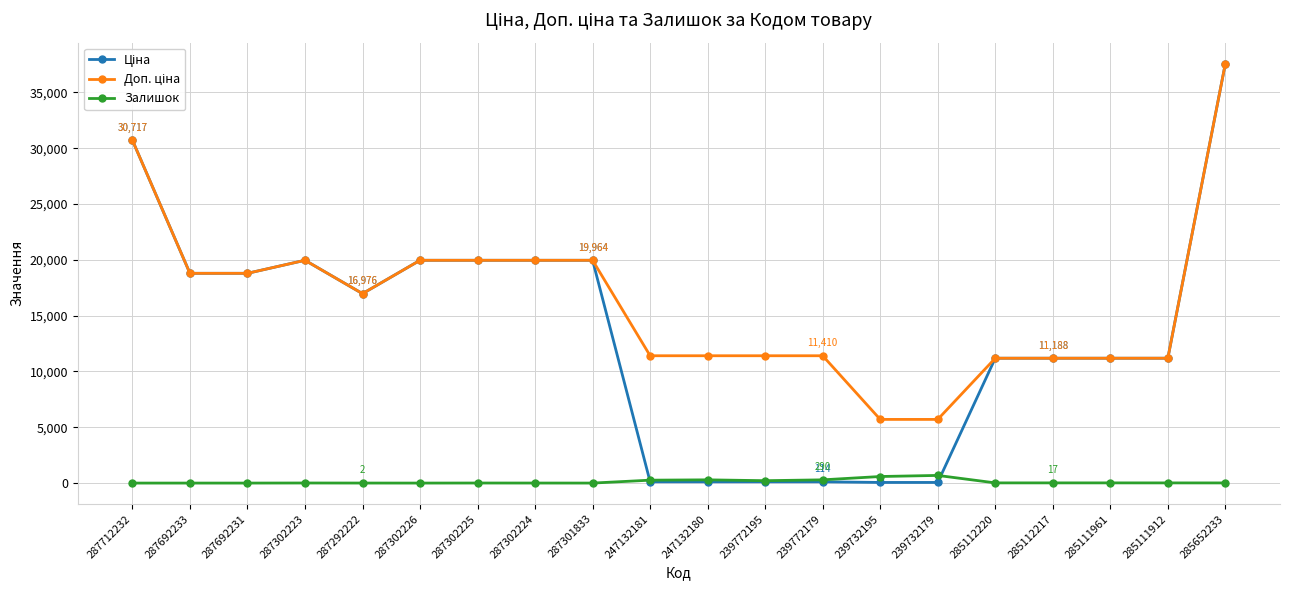

The Залишок series shows 686.0 at 239732179. True or false?

True